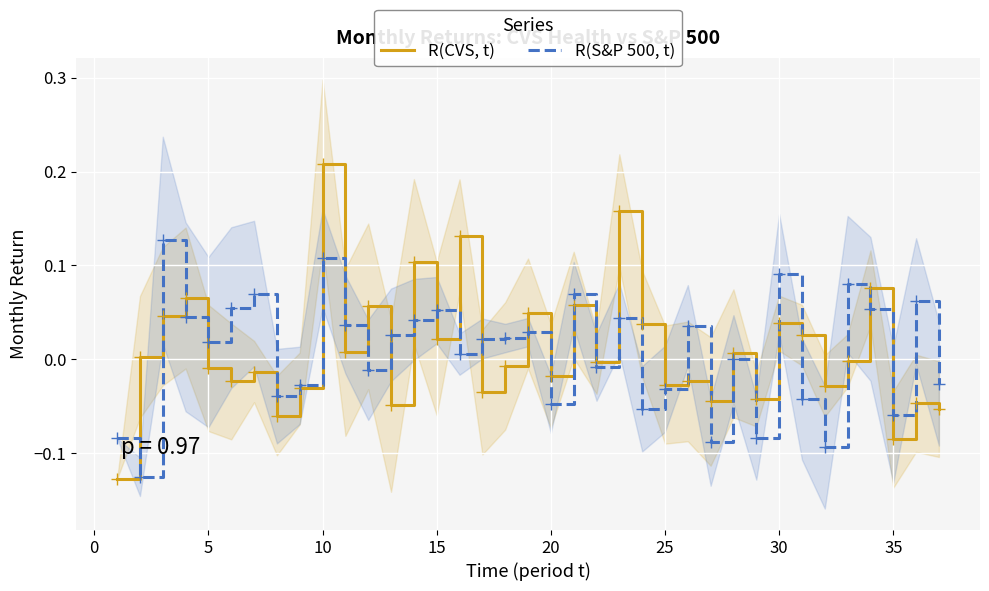

How many categories are shown in the chart?

37